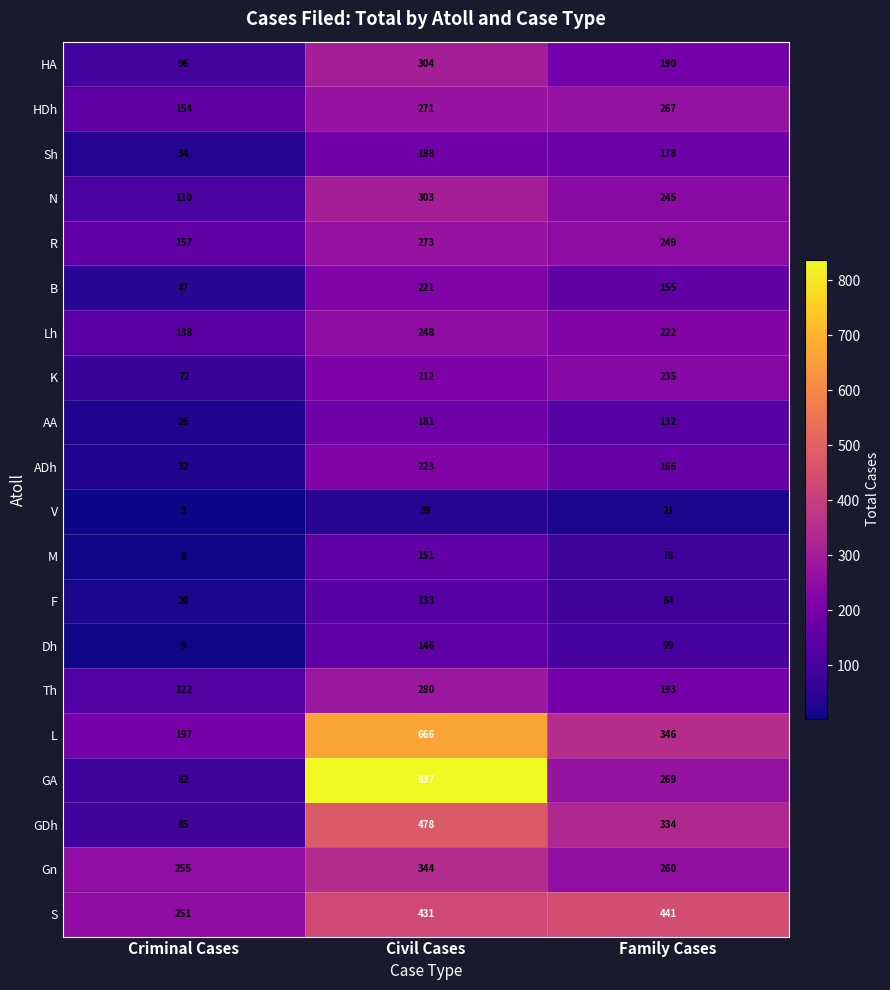

What is the maximum value shown in the chart?

837